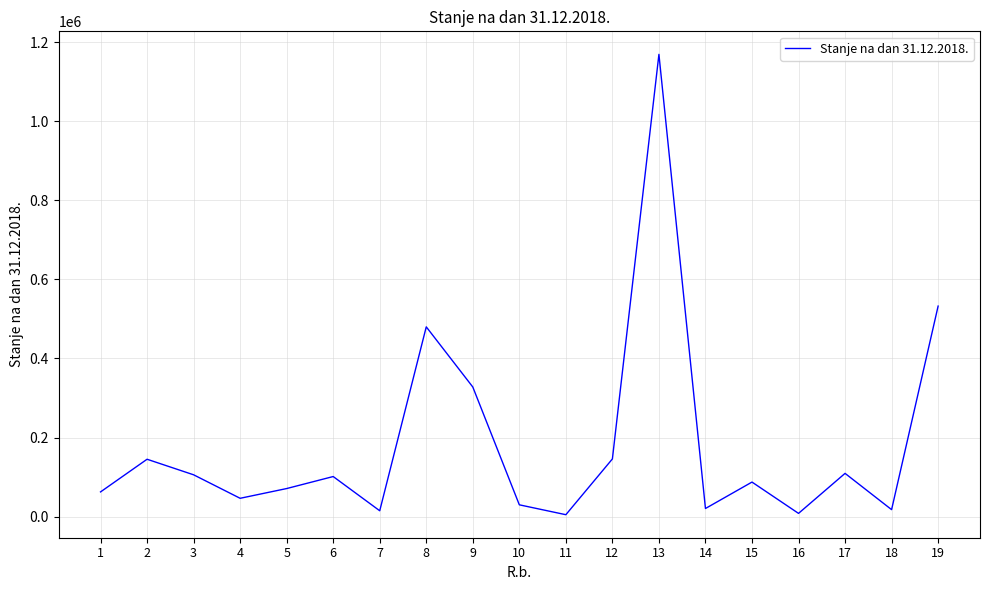

What is the sum of the values at 7 and 1?

77578.2